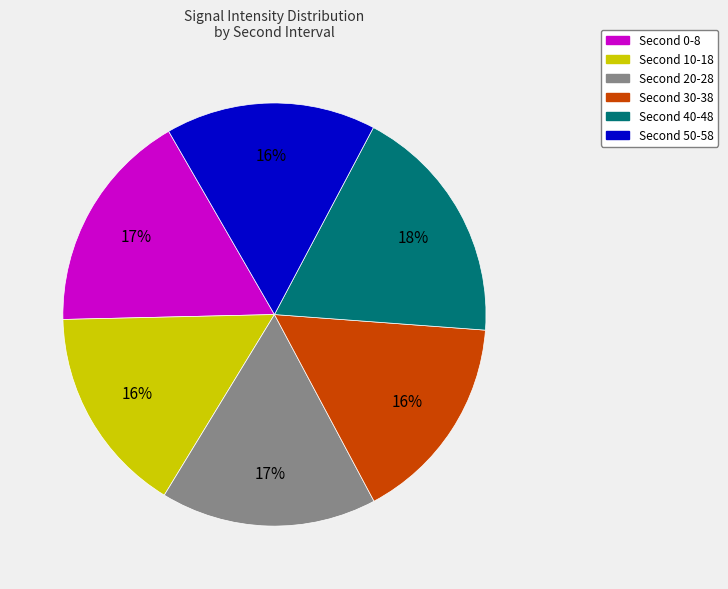

Is there a majority slice in this chart?

No